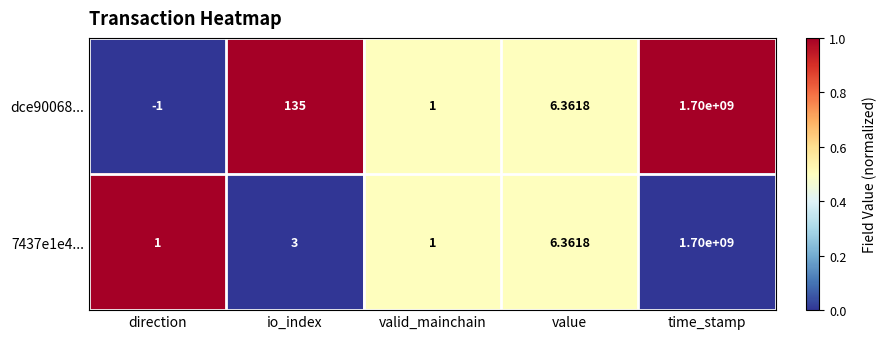

At which label is dce90068... closest to 849999999?

io_index